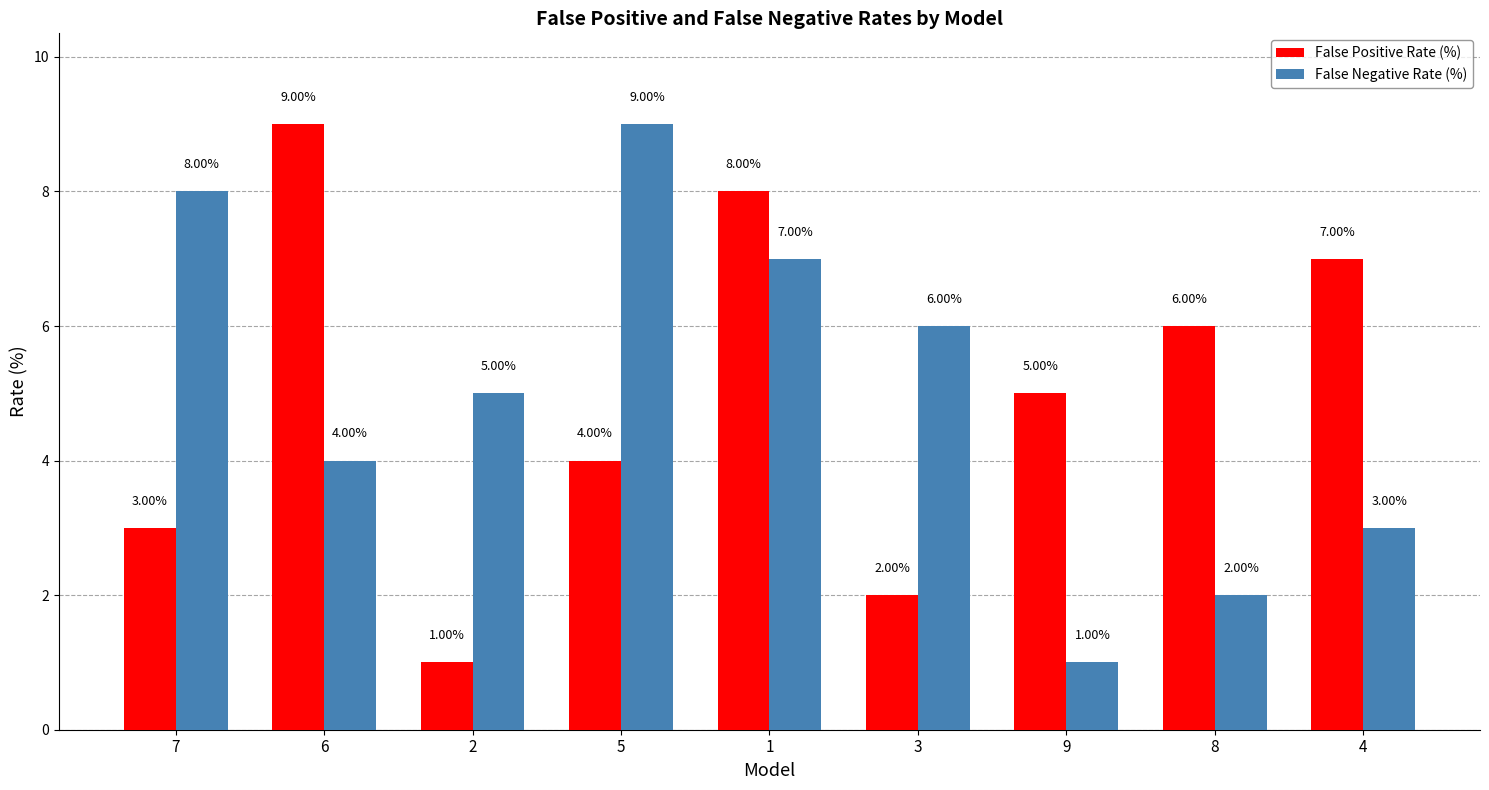

What are all the series names shown in the legend?

False Positive Rate (%), False Negative Rate (%)